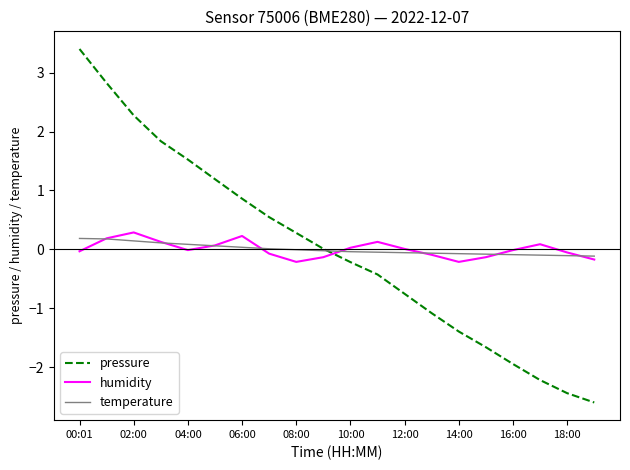

What is the lowest value of the pressure series?

-2.6